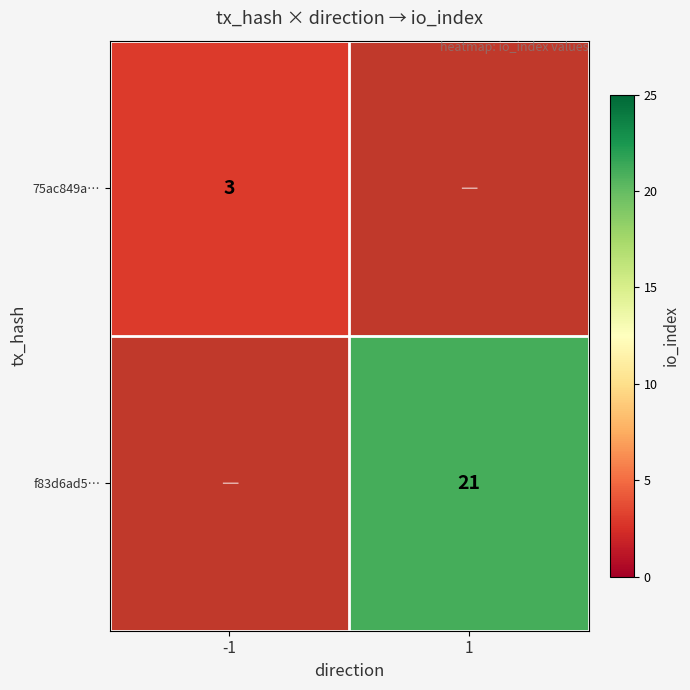

Is it true that 75ac849a… equals 1 at -1?

False